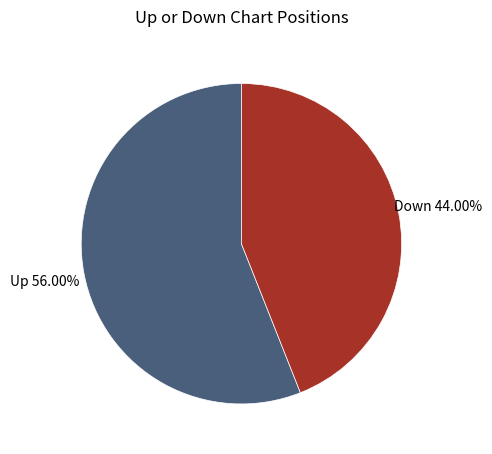

Is there any slice that represents more than half of the pie?

Yes